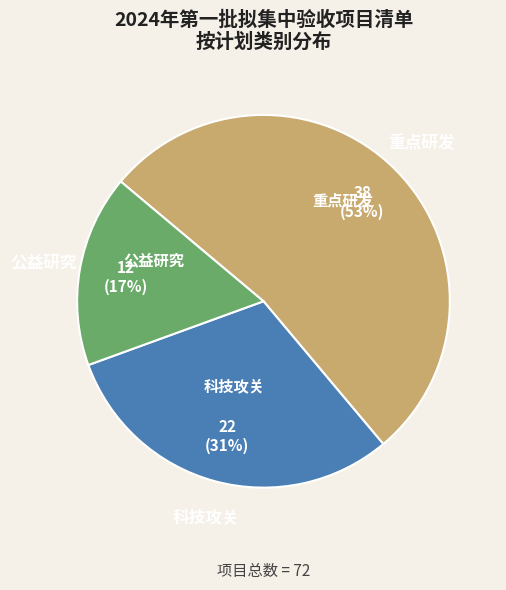

Which category has the smallest portion of the pie?

公益研究